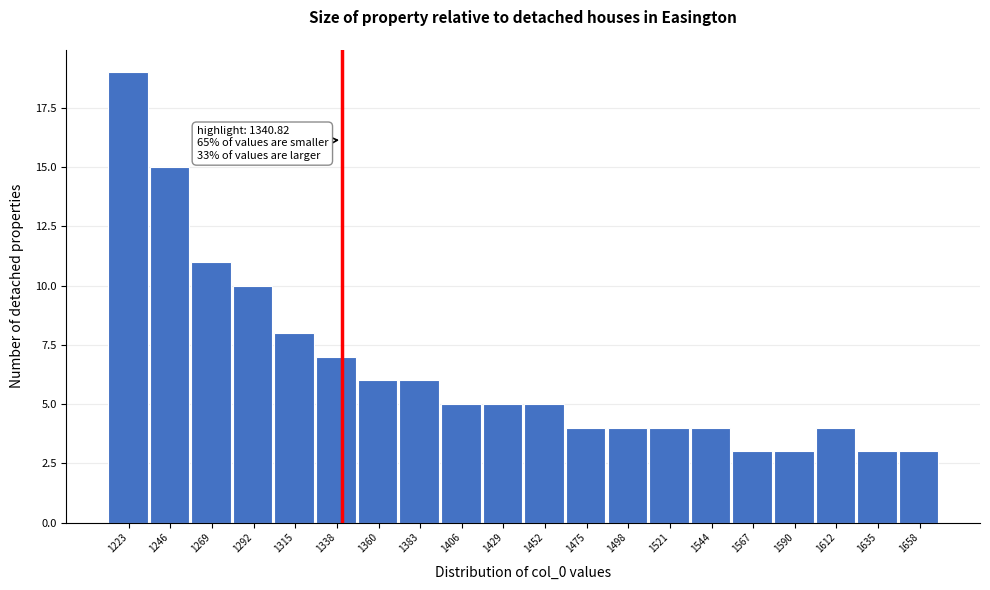

Which range on the x-axis has the tallest bar?

1210 to 1235